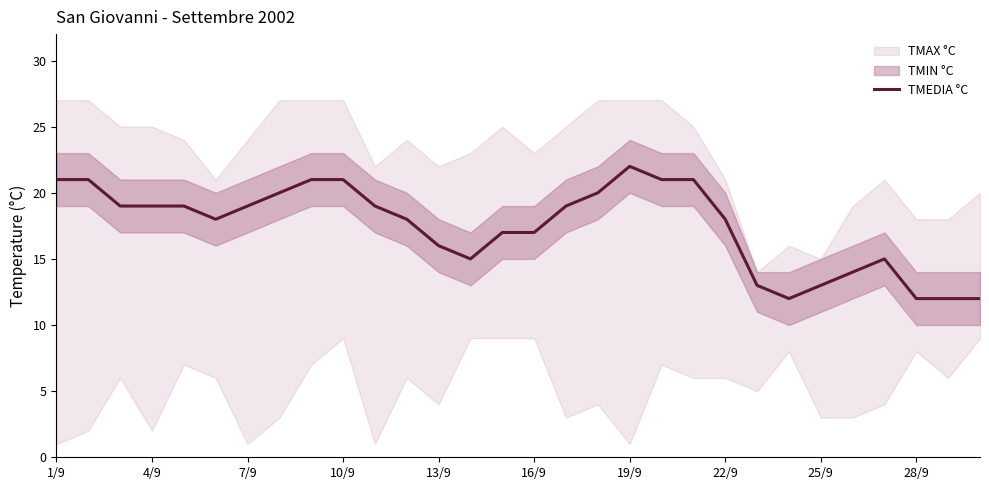

What is the ratio of the value at 10 to the value at 29?

1.6